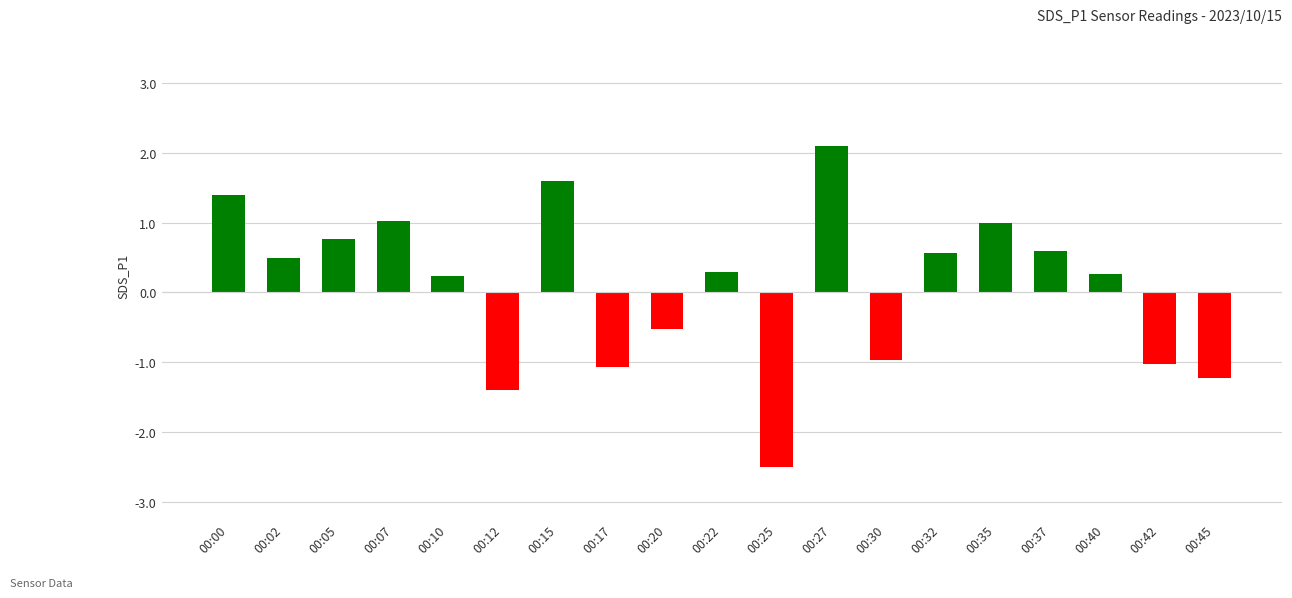

What is the difference between the values at 00:25 and 00:12?

1.1